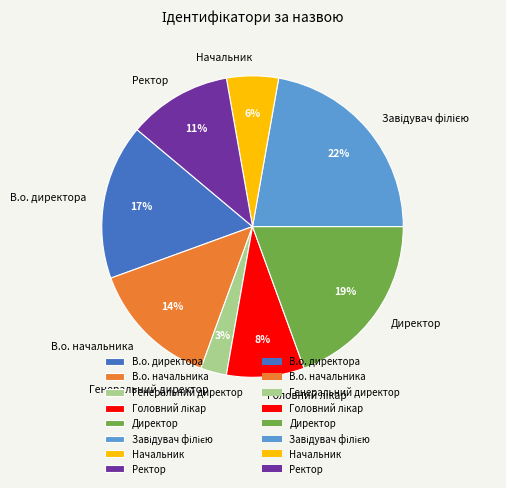

Combined, do В.о. начальника and Директор account for over 50%?

No